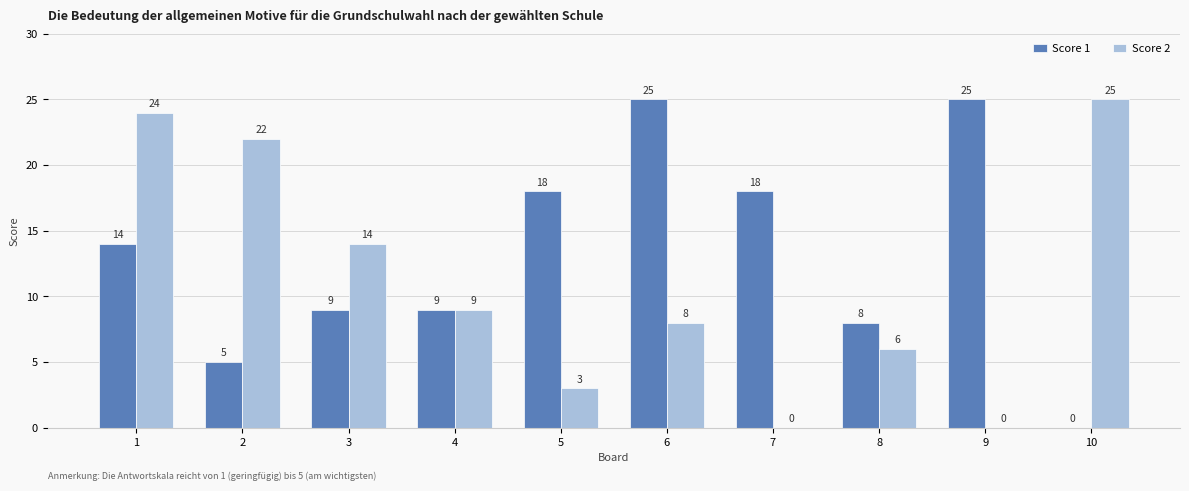

How many groups of bars are there?

10